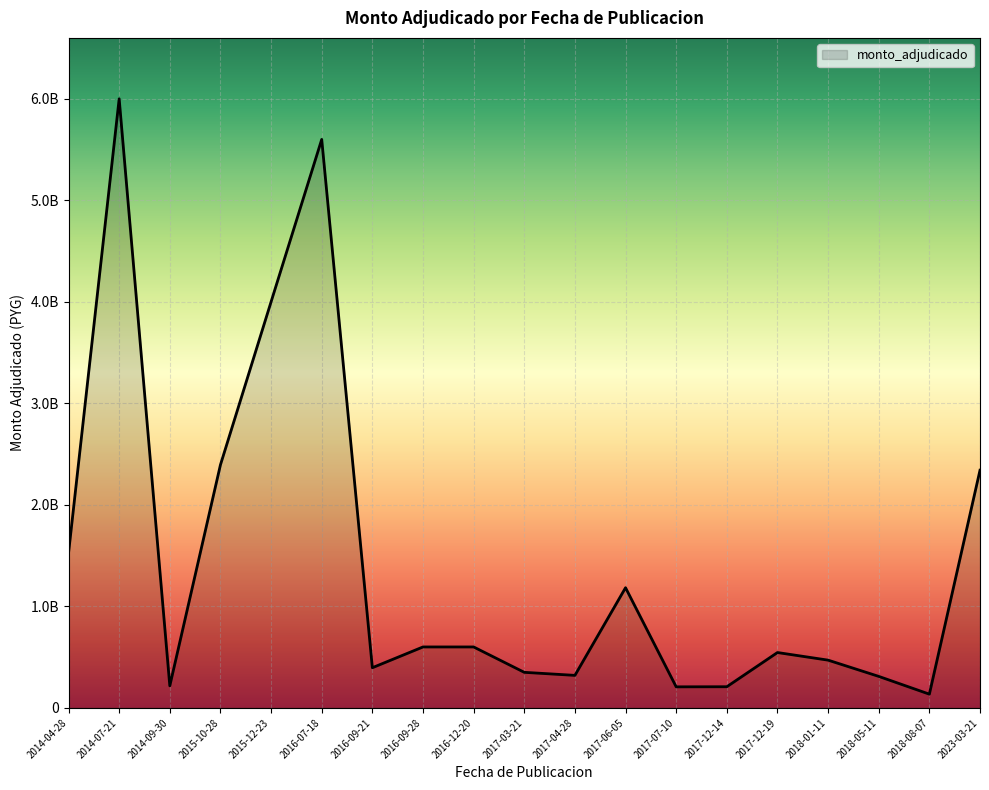

Which label corresponds to the largest value in the chart?

2014-07-21